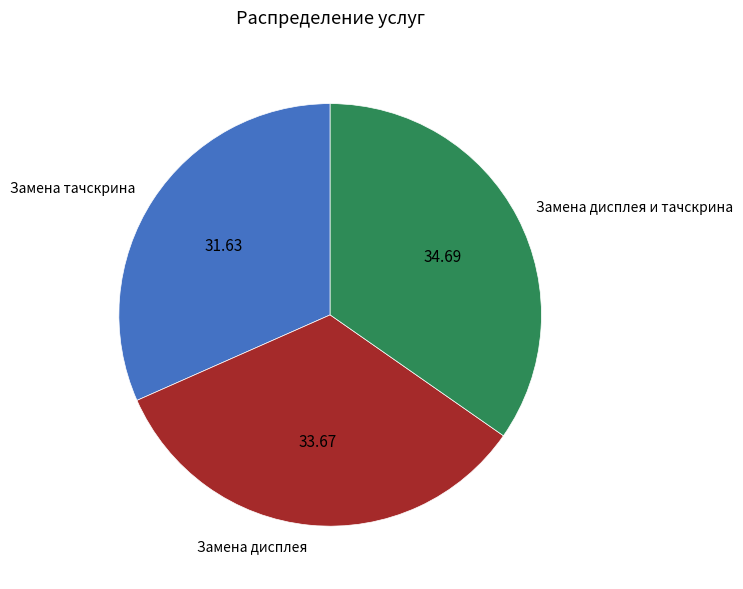

The Замена тачскрина slice represents 32% of the pie. True or false?

True